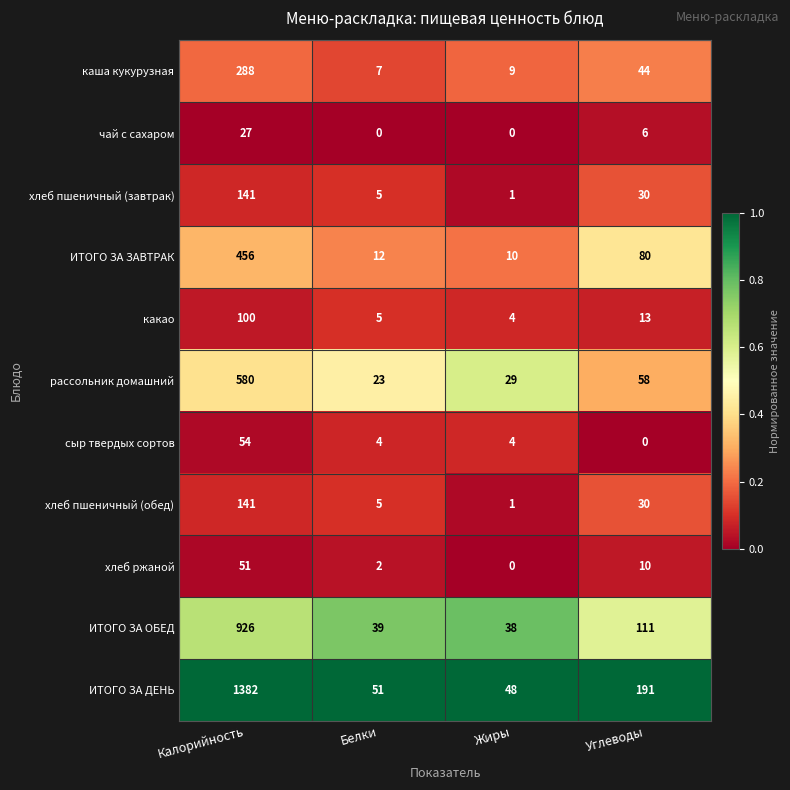

The value of какао at Жиры is 6. True or false?

False